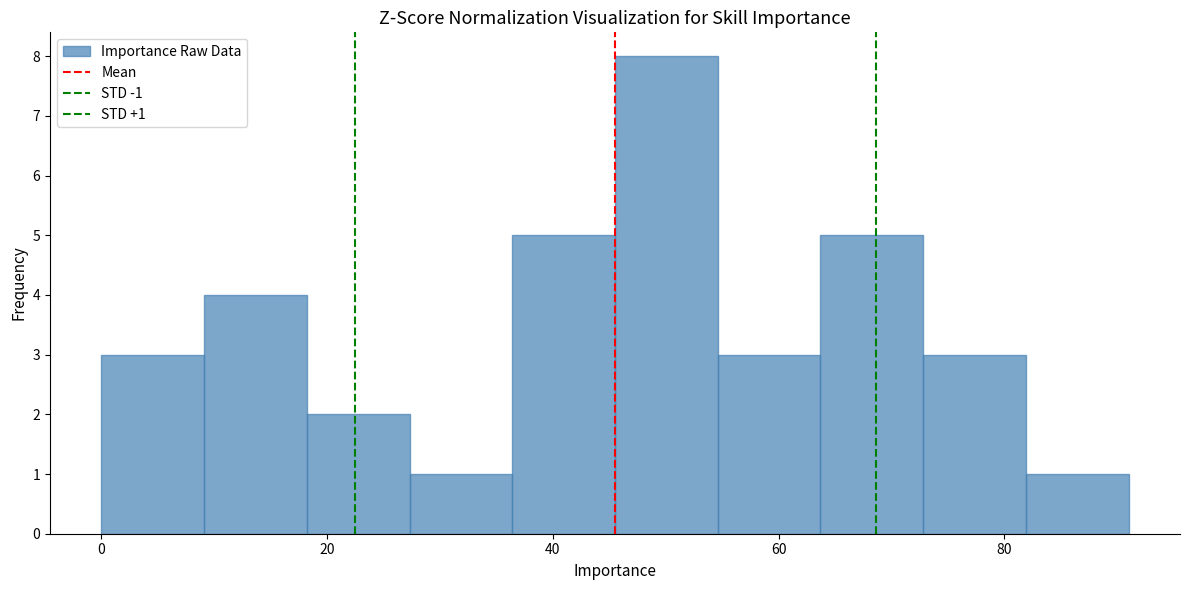

Over which range of the x-axis is the bar tallest?

46 to 54